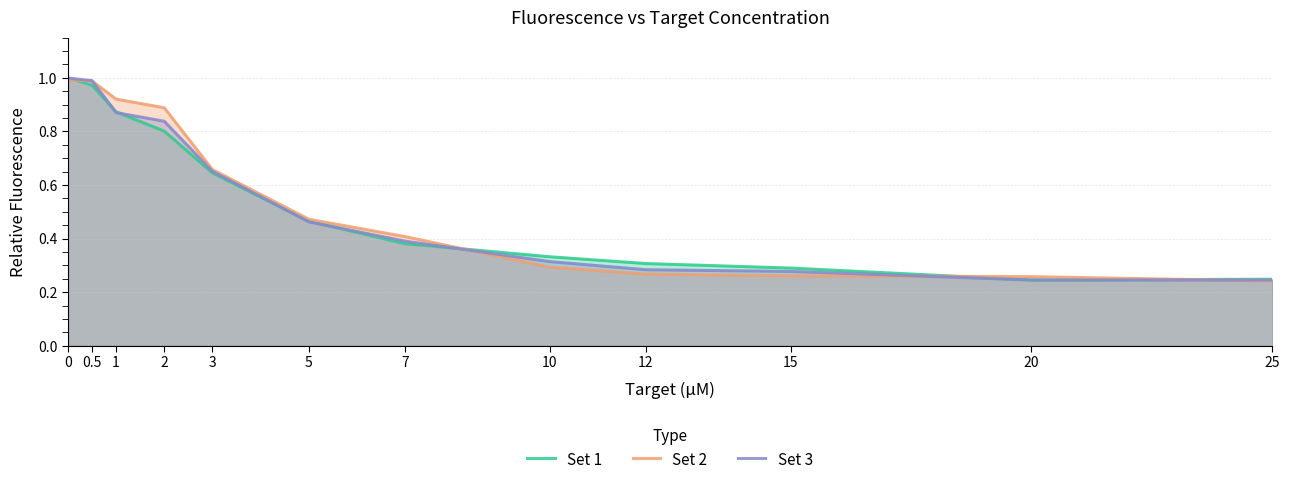

Which series changed the most between 2 and 12?

Set 2